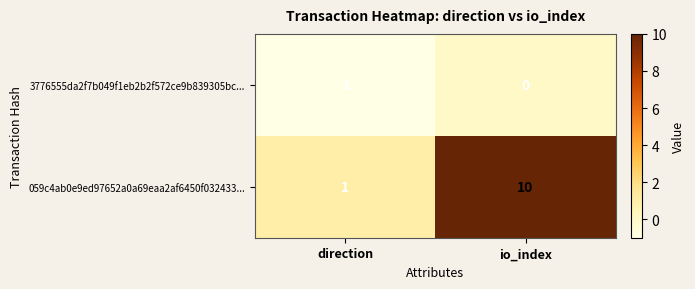

At which label is 3776555da2f7b049f1eb2b2f572ce9b839305bc... closest to 0?

io_index